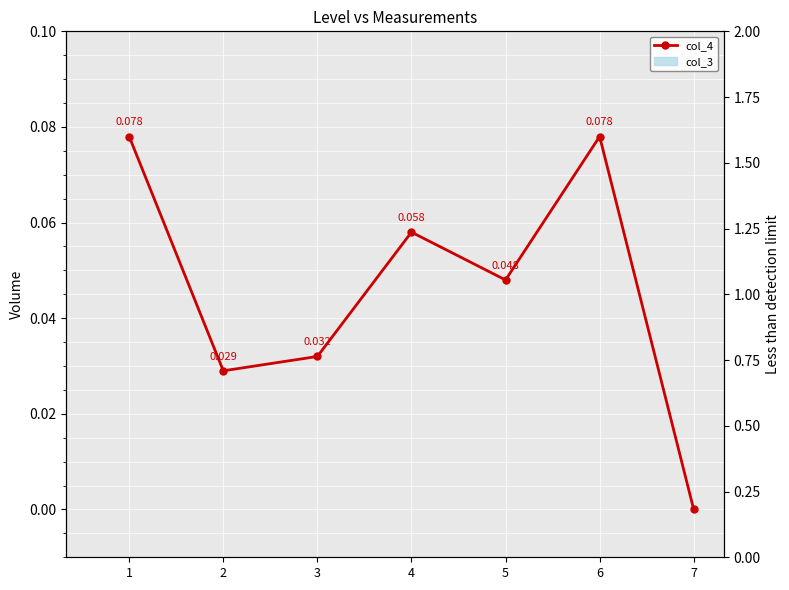

Reading left to right, what are all the values shown in this chart?

col_4: 0.1	0.0	0.0	0.1	0.0	0.1	0.0
col_3: 0.0	0.0	0.0	0.0	0.0	0.0	0.0